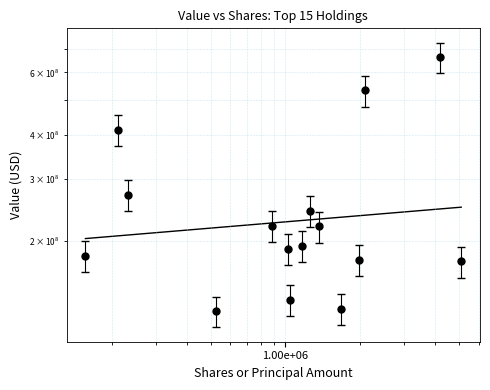

What is the sum of all values?

3876647000